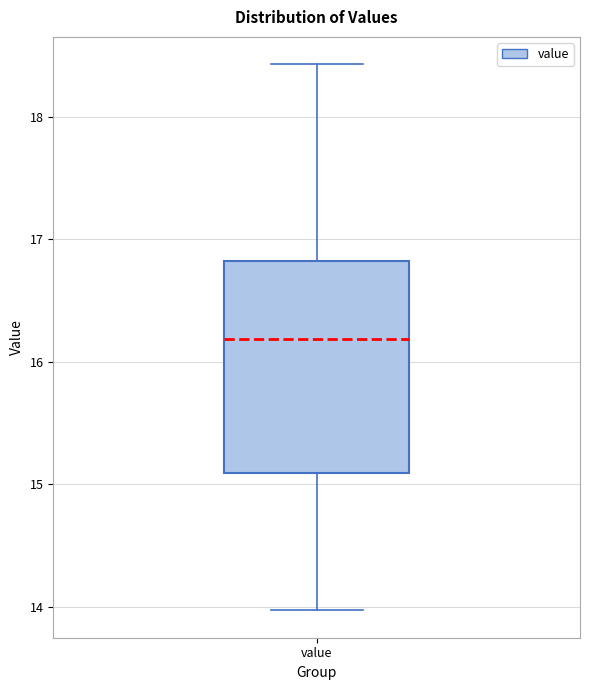

Where does the lower whisker of the box for value end on the y-axis? The values are not printed on the chart, so give them approximately, as read against the axis.

14.0